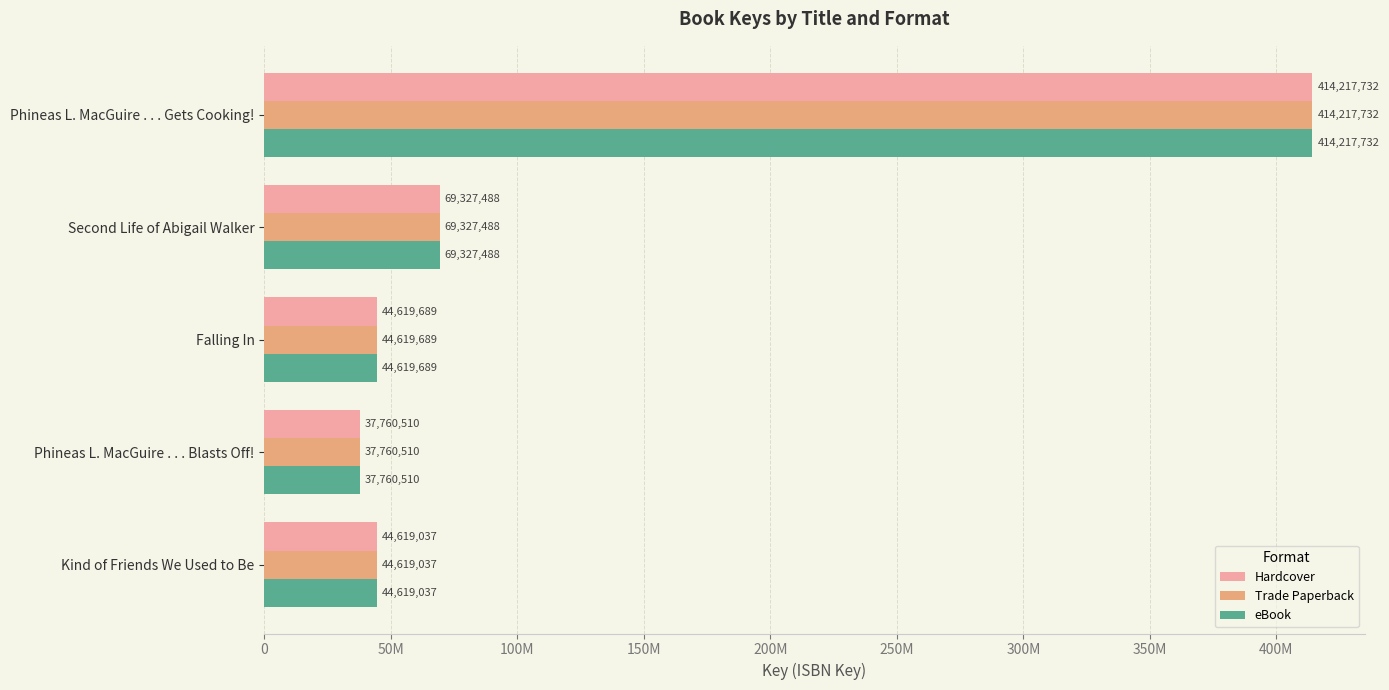

What are all the series names shown in the legend?

Hardcover, Trade Paperback, eBook